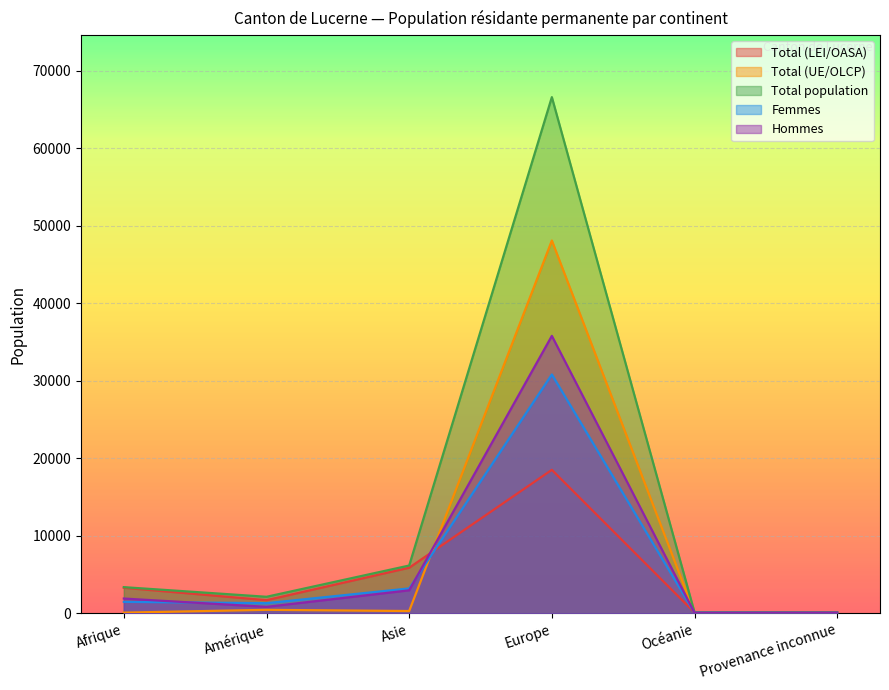

Which series has the largest range (max minus min)?

Total population